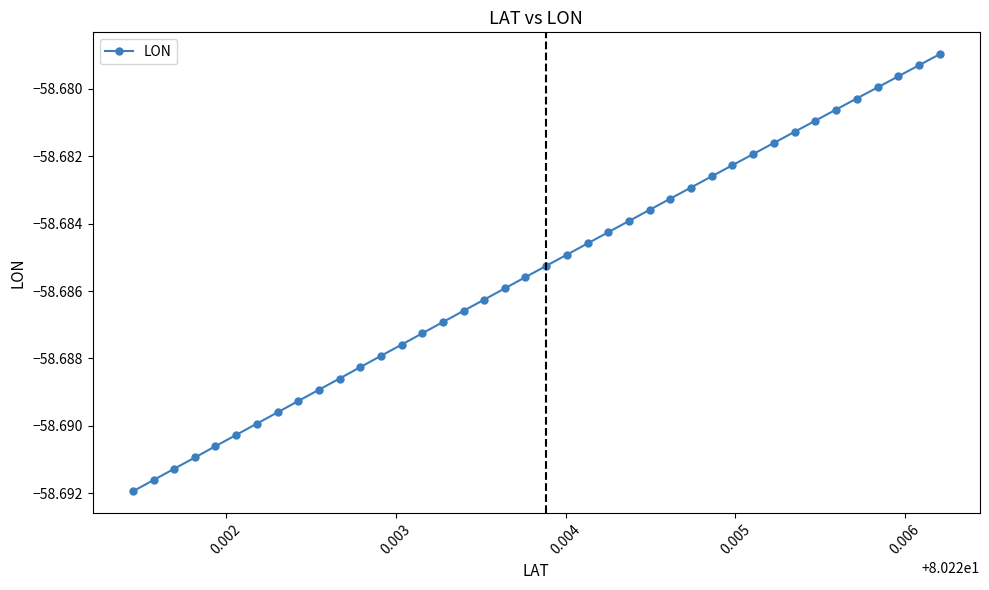

True or false: the data has more than 0 interior local peaks.

False